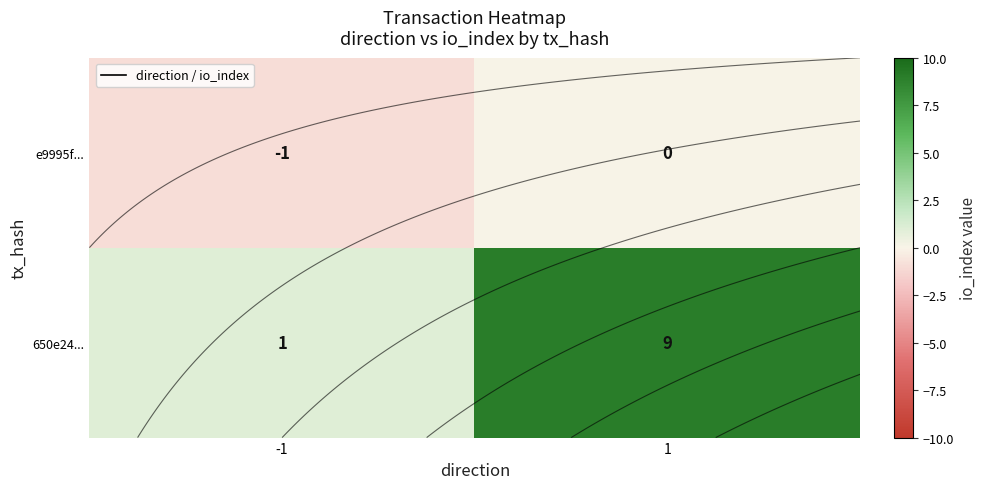

At which category is the sum across all series the highest?

1